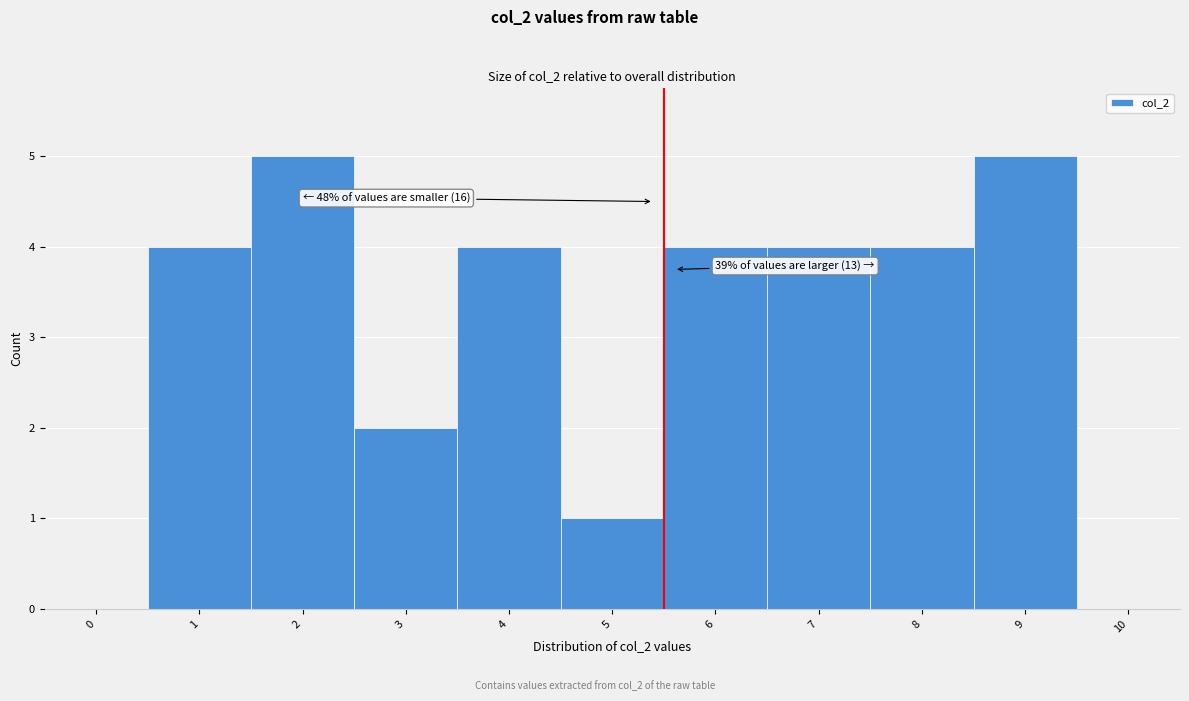

Reading left to right, transcribe all the data shown in this chart.

0=0	1=4	2=5	3=2	4=4	5=1	6=4	7=4	8=4	9=5	10=0